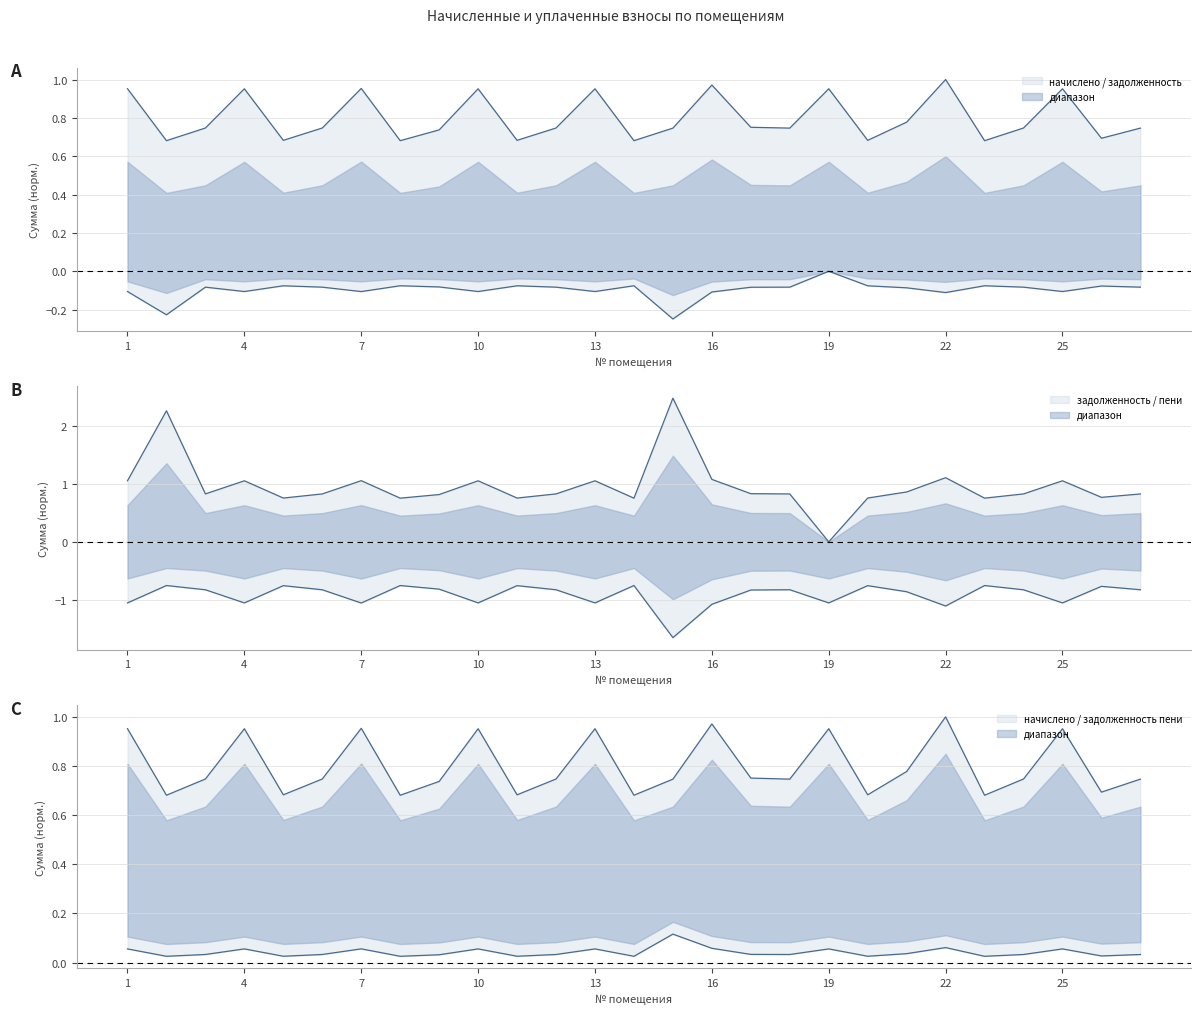

Does the chart have visible grid lines?

Yes